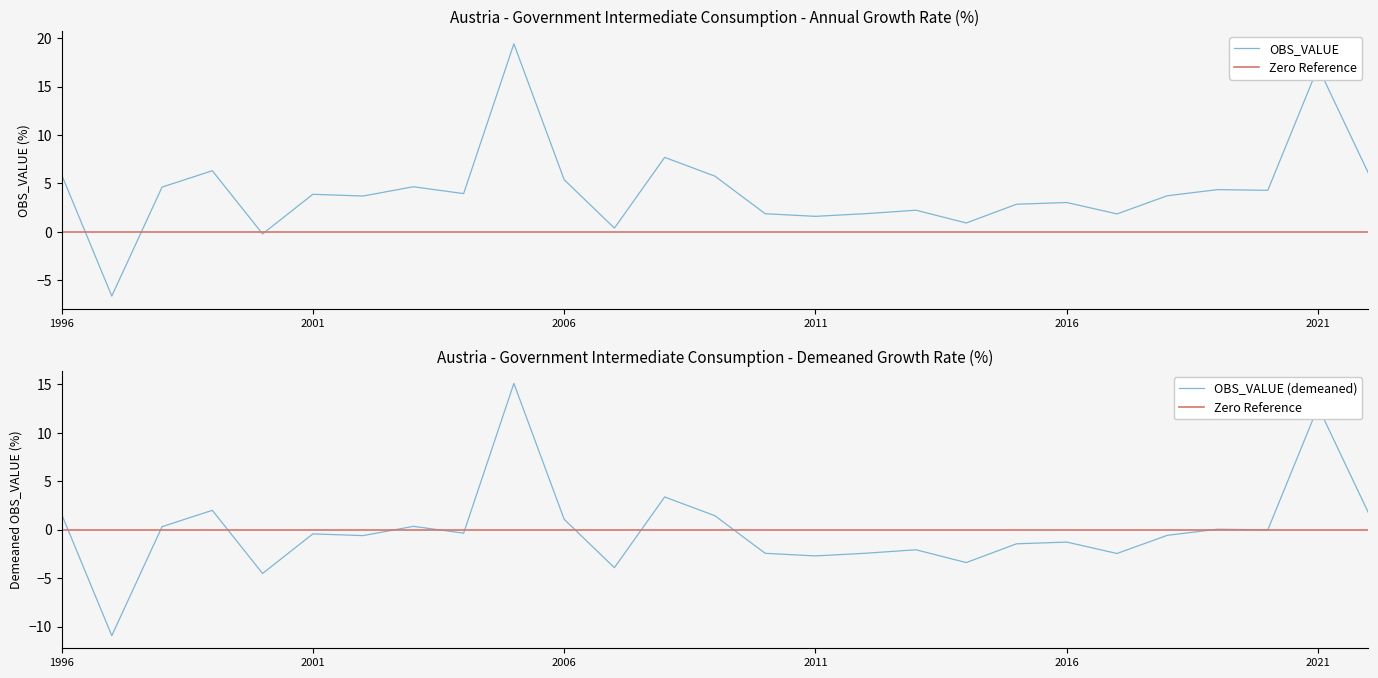

Between 2016 and 16, which series saw the biggest shift?

OBS_VALUE